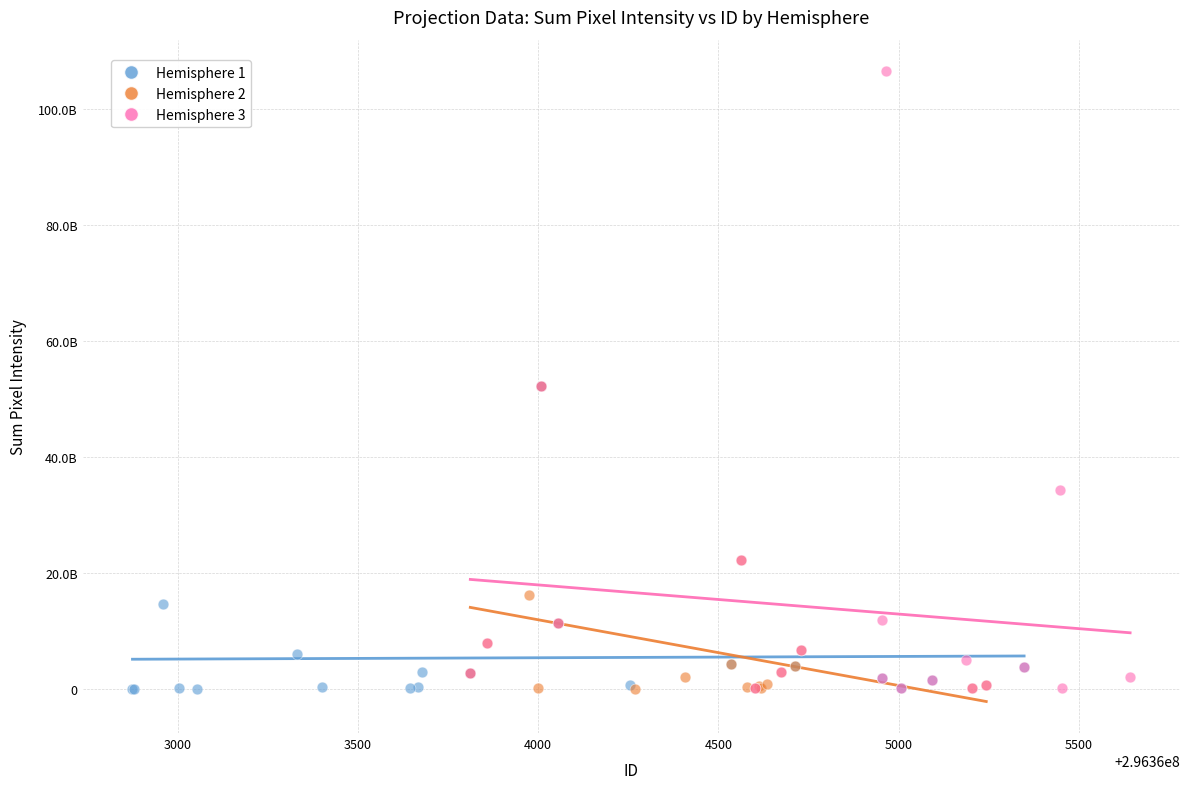

What are all the series names shown in the legend?

Hemisphere 1, Hemisphere 2, Hemisphere 3